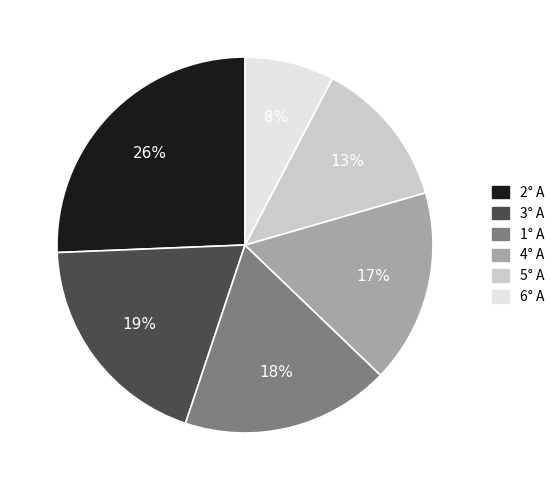

Approximately how many times larger is the value at 3° A compared to 5° A?

1.5